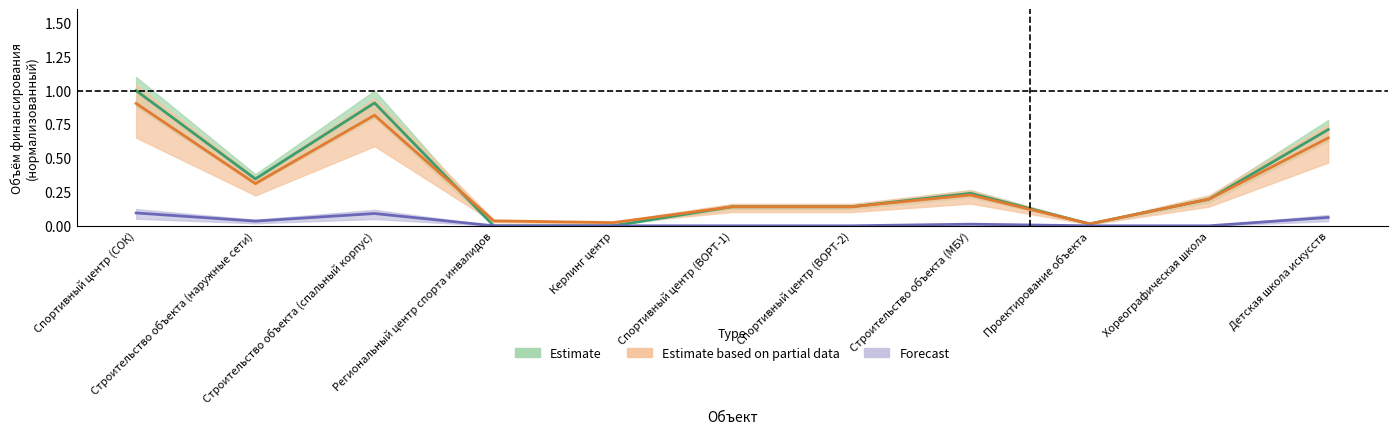

Reading left to right, what are all the values shown in this chart?

Estimate: Спортивный центр (СОК)=1.0	Строительство объекта (наружные сети)=0.3	Строительство объекта (спальный корпус)=0.9	Региональный центр спорта инвалидов=0.0	Керлинг центр=0.0	Спортивный центр (ВОРТ-1)=0.1	Спортивный центр (ВОРТ-2)=0.1	Строительство объекта (МБУ)=0.2	Проектирование объекта=0.0	Хореографическая школа=0.2	Детская школа искусств=0.7
Estimate based on partial data: Спортивный центр (СОК)=0.9	Строительство объекта (наружные сети)=0.3	Строительство объекта (спальный корпус)=0.8	Региональный центр спорта инвалидов=0.0	Керлинг центр=0.0	Спортивный центр (ВОРТ-1)=0.1	Спортивный центр (ВОРТ-2)=0.1	Строительство объекта (МБУ)=0.2	Проектирование объекта=0.0	Хореографическая школа=0.2	Детская школа искусств=0.6
Forecast: Спортивный центр (СОК)=0.1	Строительство объекта (наружные сети)=0.0	Строительство объекта (спальный корпус)=0.1	Региональный центр спорта инвалидов=0.0	Керлинг центр=0.0	Спортивный центр (ВОРТ-1)=0.0	Спортивный центр (ВОРТ-2)=0.0	Строительство объекта (МБУ)=0.0	Проектирование объекта=0.0	Хореографическая школа=0.0	Детская школа искусств=0.1